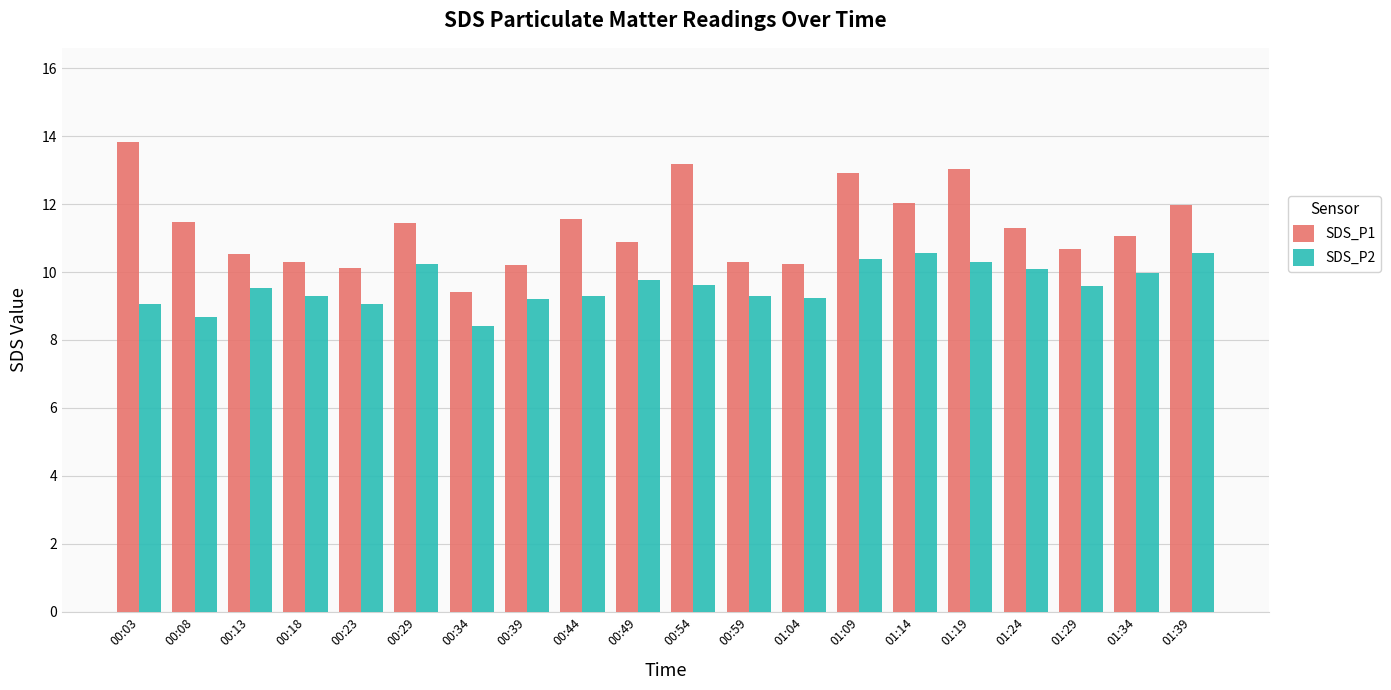

What value does the SDS_P1 series have at 01:34?

11.1